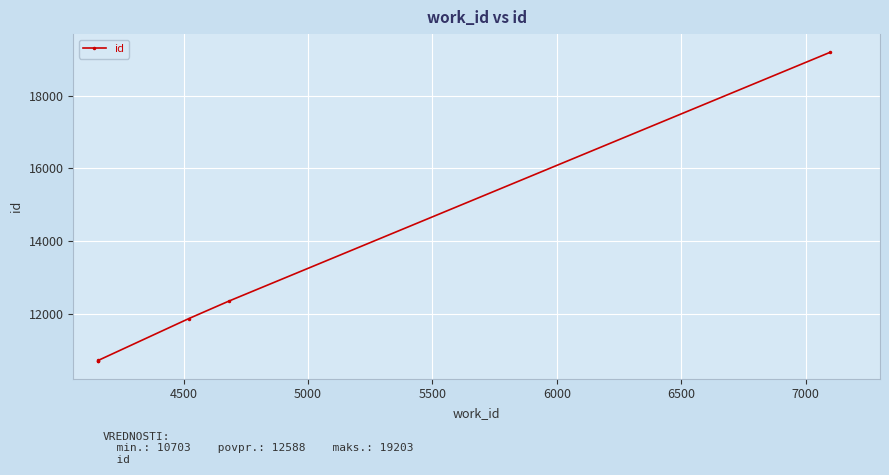

What is the sum of all values?

75529